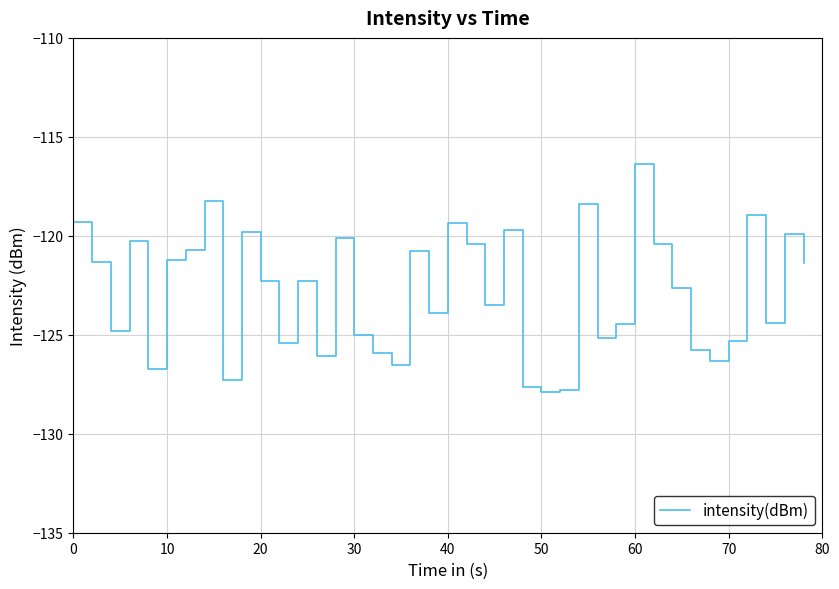

What is the smallest value displayed?

-127.9